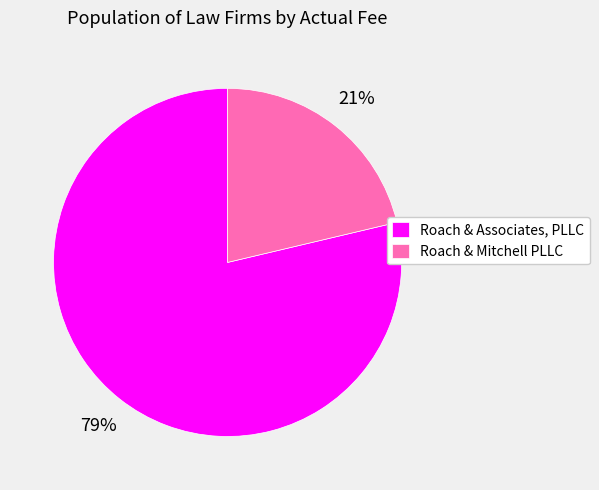

Which slice is the smallest?

Roach & Mitchell PLLC